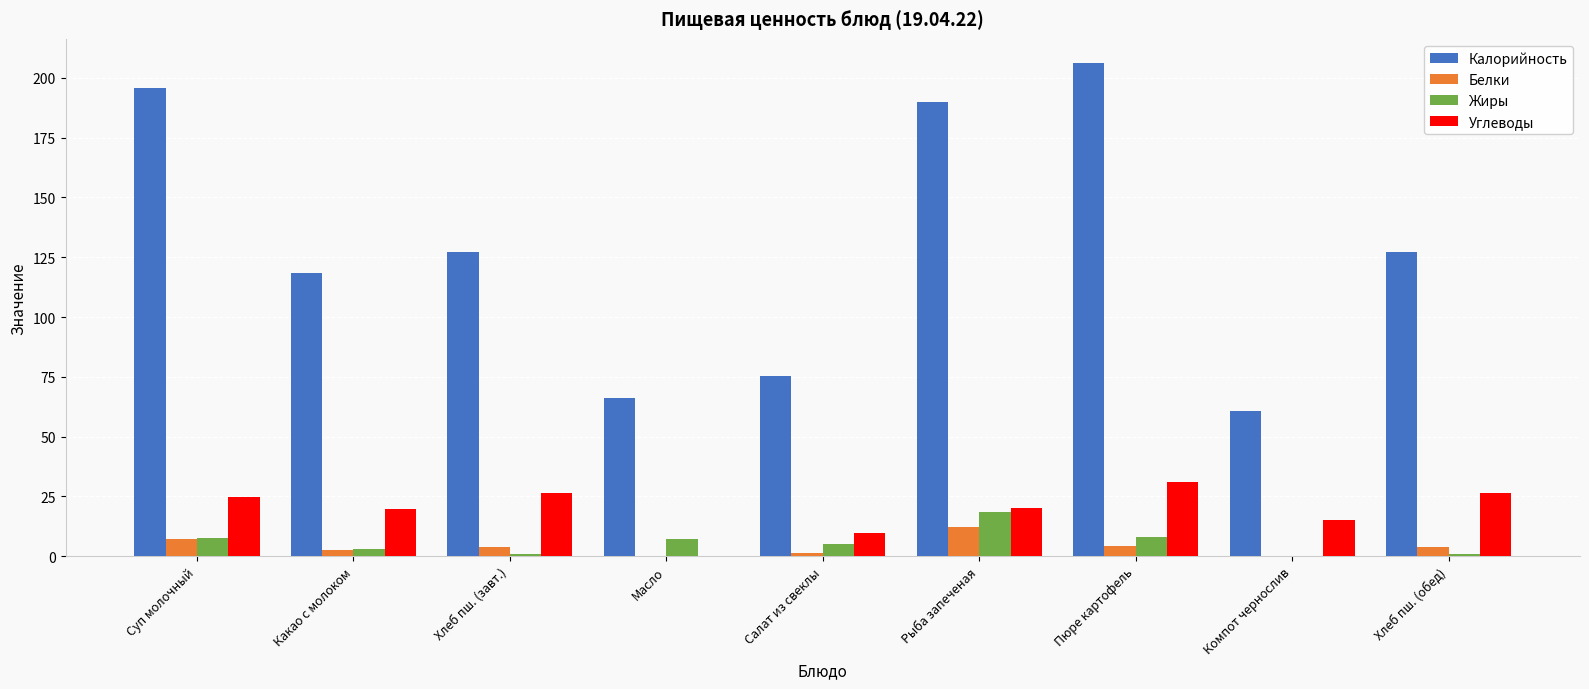

How many data points does each series have?

9